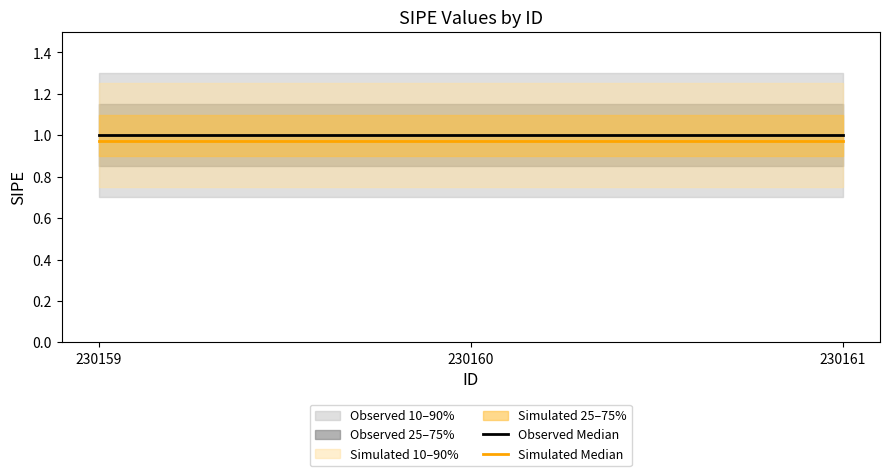

True or false: Simulated Median has a value of 0.5 at 230160.

False